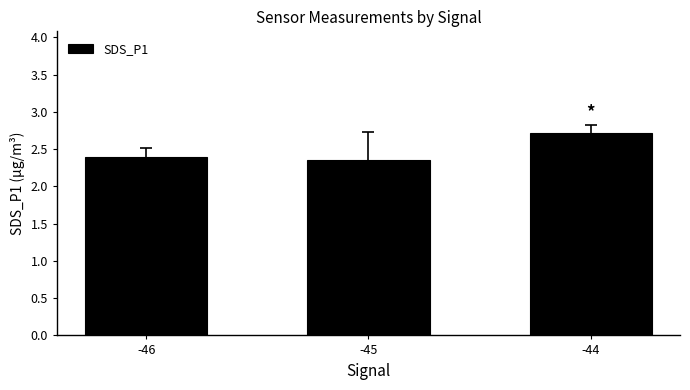

Reading right to left, list all the values displayed in this chart.

-44=2.7	-45=2.4	-46=2.4